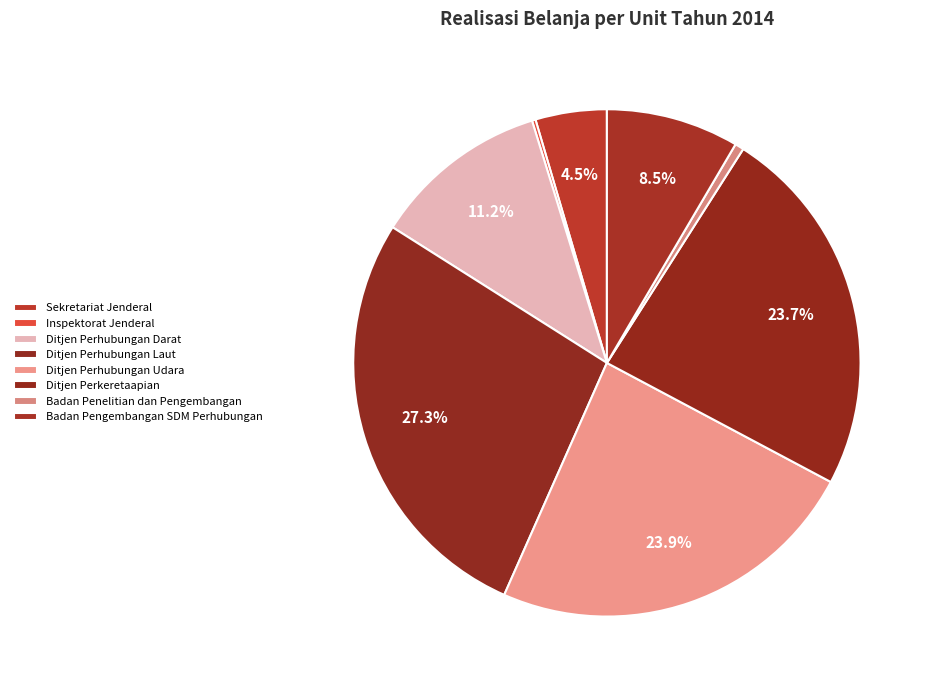

Which slice is the smallest?

Inspektorat Jenderal